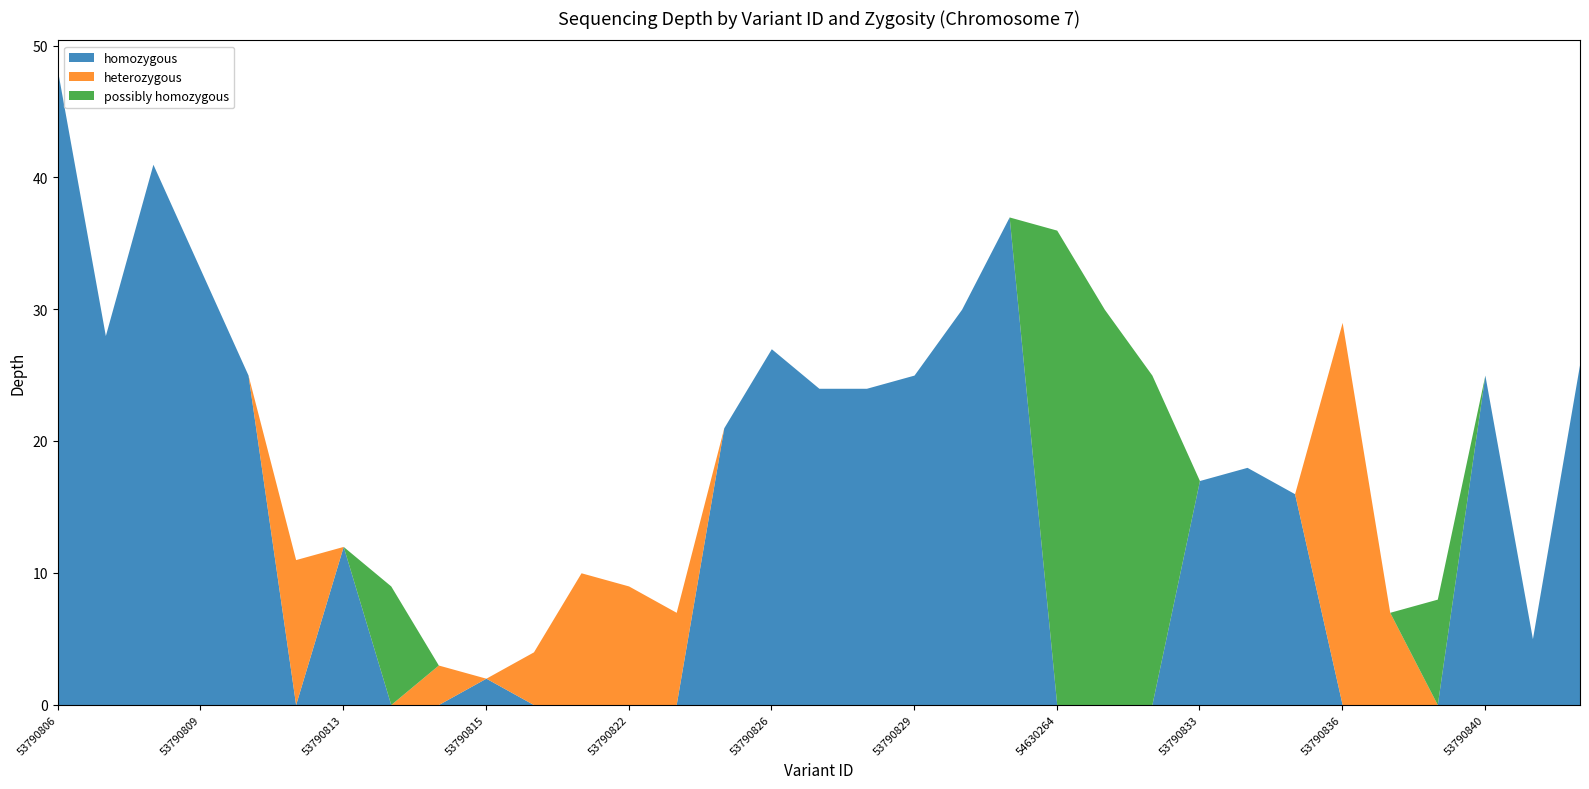

What is the total value across all series at 53790810?

25